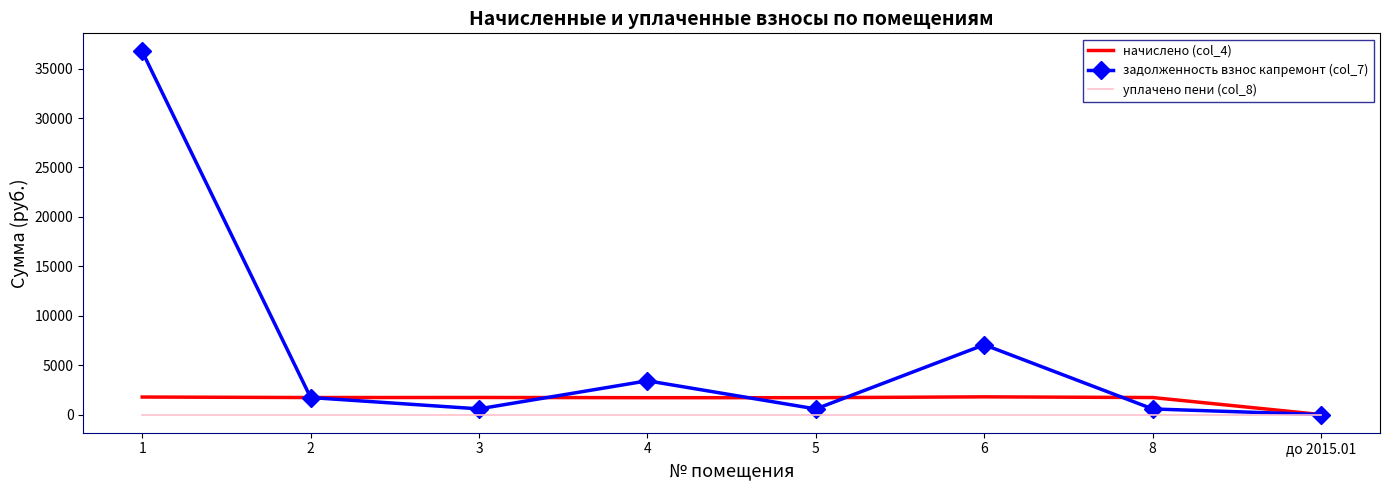

At which label does начислено (col_4) reach its minimum?

до 2015.01